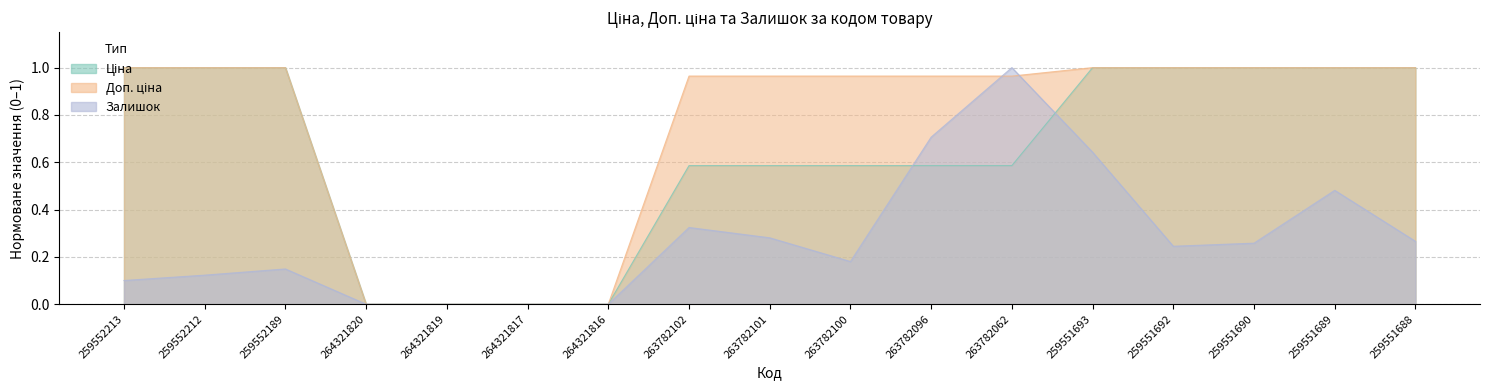

Reading left to right, extract all data points from this chart.

Ціна: 1.0	1.0	1.0	0.0	0.0	0.0	0.0	0.6	0.6	0.6	0.6	0.6	1.0	1.0	1.0	1.0	1.0
Доп. ціна: 1.0	1.0	1.0	0.0	0.0	0.0	0.0	1.0	1.0	1.0	1.0	1.0	1.0	1.0	1.0	1.0	1.0
Залишок: 0.1	0.1	0.1	0.0	0.0	0.0	0.0	0.3	0.3	0.2	0.7	1.0	0.6	0.2	0.3	0.5	0.3